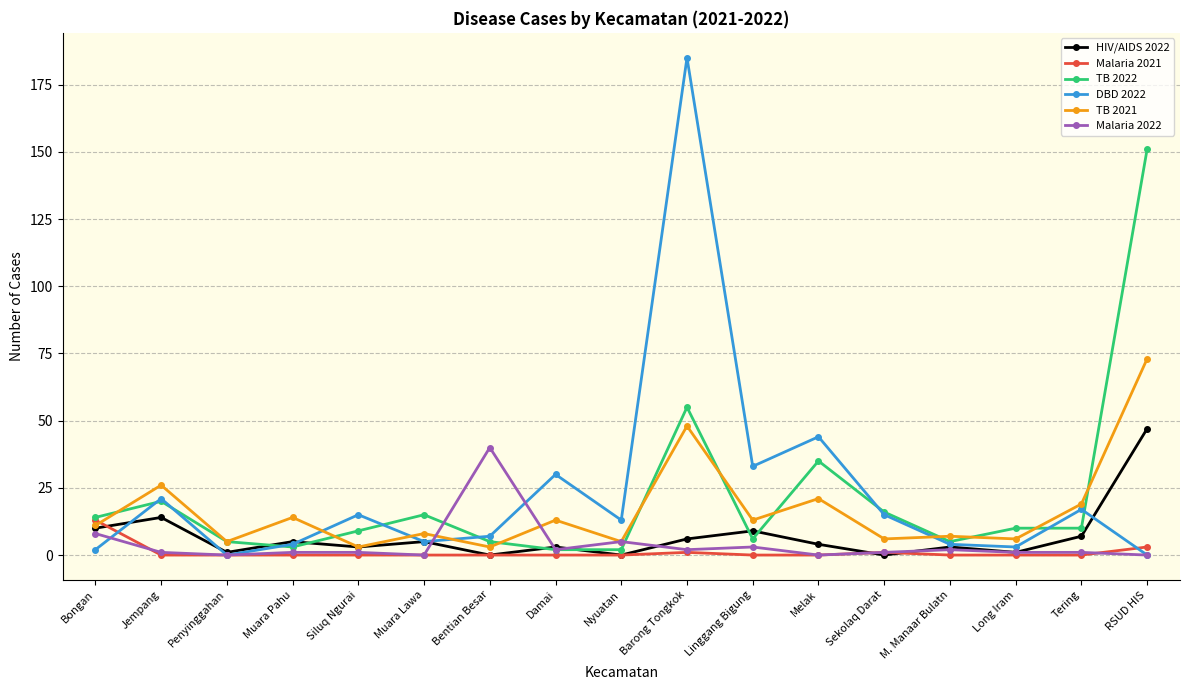

In DBD 2022, how many points are higher than both neighbors (excluding endpoints)?

6